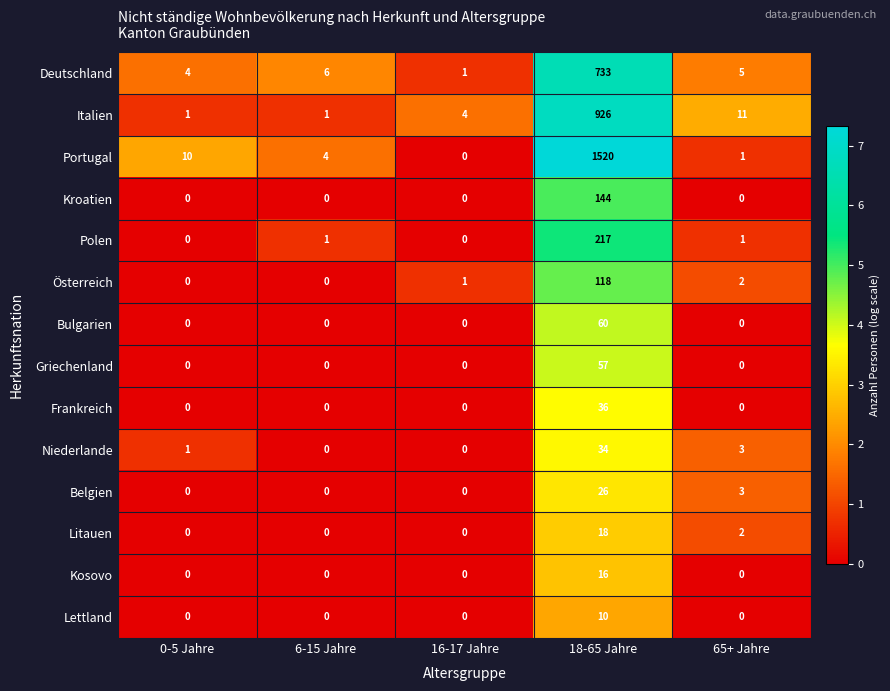

True or false: Griechenland has a value of -30 at 65+ Jahre.

False